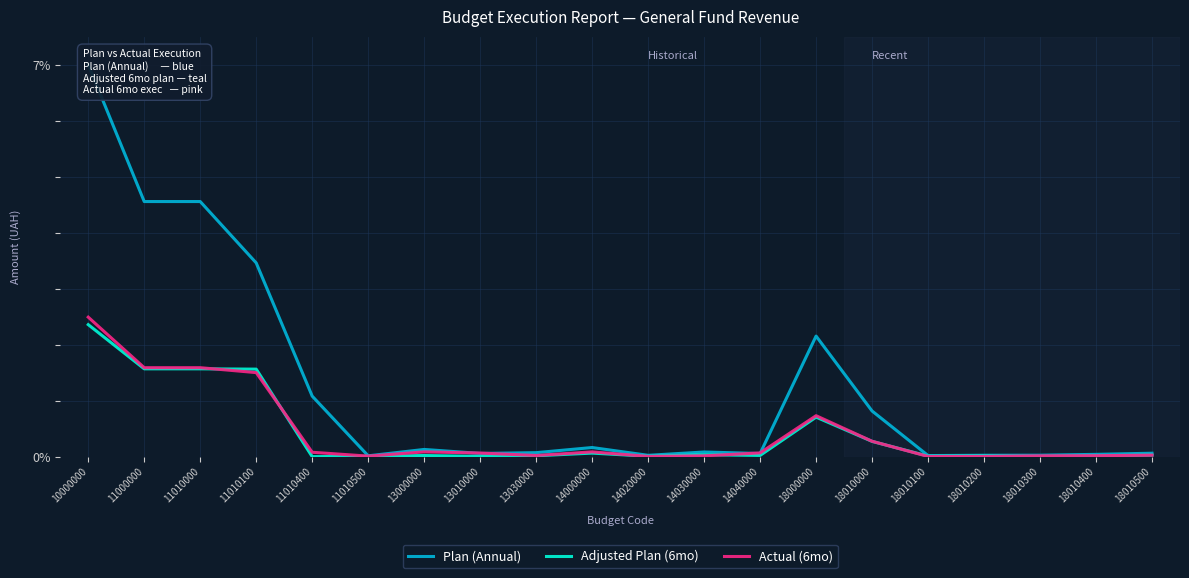

Reading left to right, what are all the values shown in this chart?

Plan (Annual): 7.0	4.6	4.6	3.5	1.1	0.0	0.1	0.1	0.1	0.2	0.0	0.1	0.1	2.2	0.8	0.0	0.0	0.0	0.0	0.1
Adjusted Plan (6mo): 2.4	1.6	1.6	1.6	0.0	0.0	0.0	0.0	0.0	0.1	0.0	0.0	0.0	0.7	0.3	0.0	0.0	0.0	0.0	0.0
Actual (6mo): 2.5	1.6	1.6	1.5	0.1	0.0	0.1	0.1	0.0	0.1	0.0	0.0	0.1	0.7	0.3	0.0	0.0	0.0	0.0	0.0